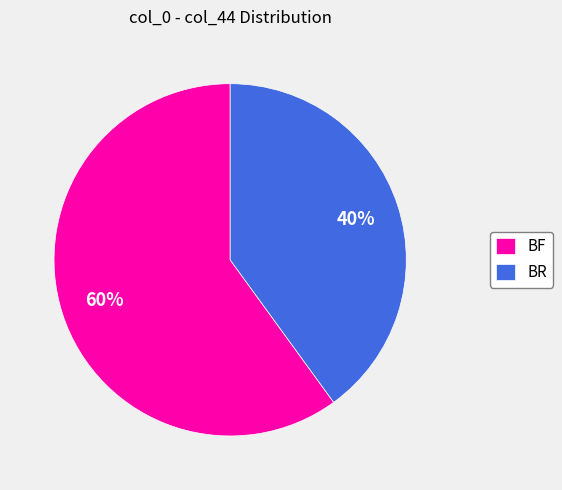

To the nearest percent, what is the average slice percentage?

50%